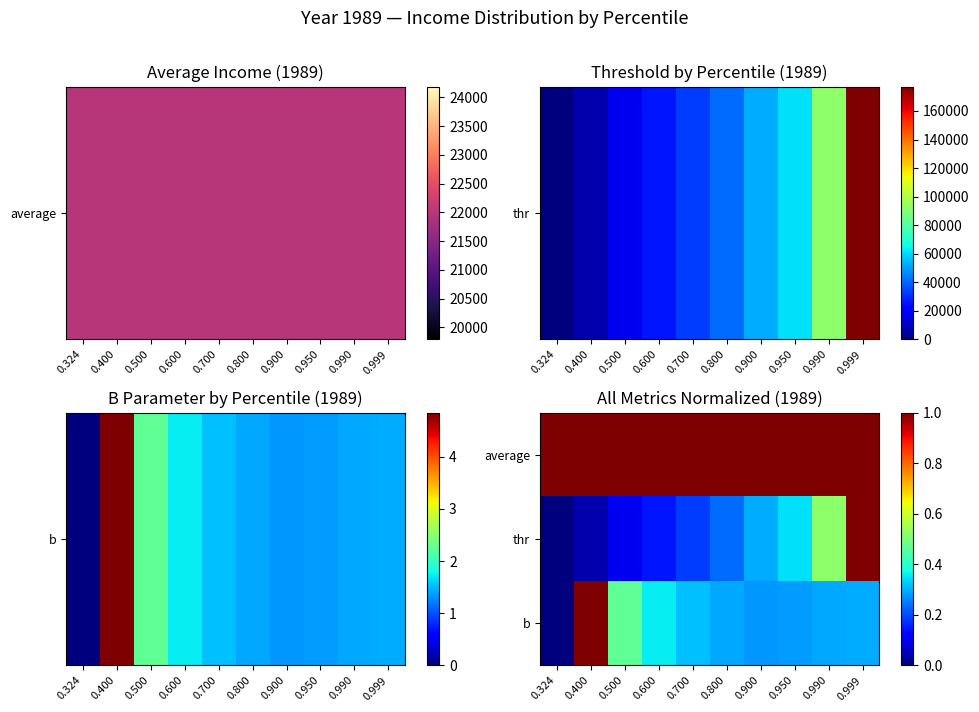

Reading left to right, list all the values displayed in this chart.

average: 0.324=21988.7	0.400=21988.7	0.500=21988.7	0.600=21988.7	0.700=21988.7	0.800=21988.7	0.900=21988.7	0.950=21988.7	0.990=21988.7	0.999=21988.7
thr: 0.324=0.0	0.400=0.0	0.500=0.1	0.600=0.1	0.700=0.2	0.800=0.2	0.900=0.3	0.950=0.3	0.990=0.5	0.999=1.0
b: 0.324=0.0	0.400=1.0	0.500=0.5	0.600=0.4	0.700=0.3	0.800=0.3	0.900=0.3	0.950=0.3	0.990=0.3	0.999=0.3